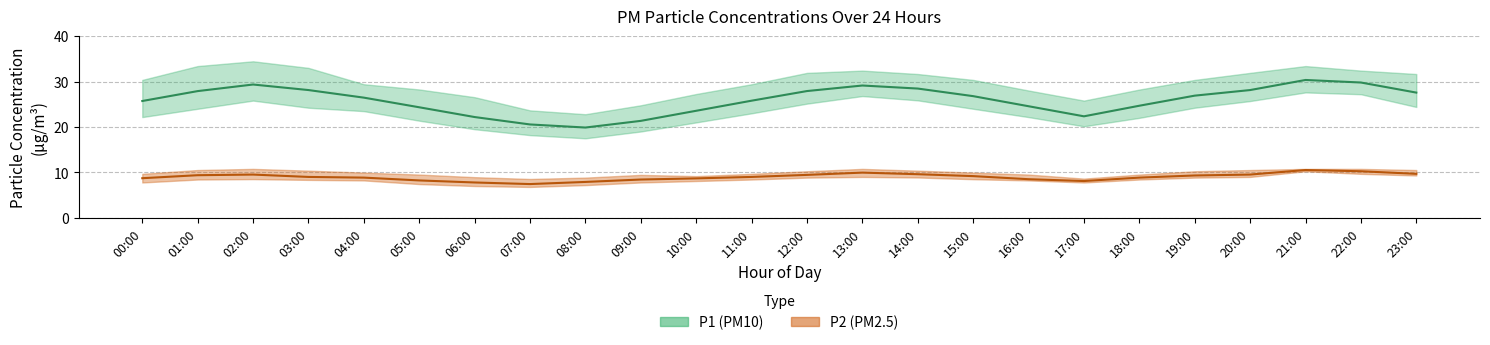

Which category has the lowest value in the P1 (PM10) series?

08:00